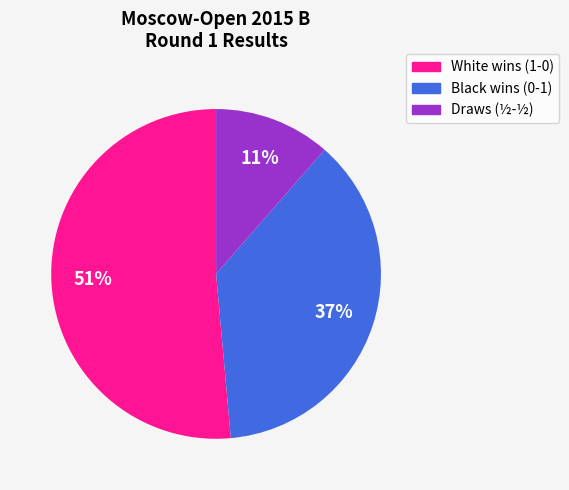

Rank the categories by value from highest to lowest.

White wins (1-0), Black wins (0-1), Draws (½-½)